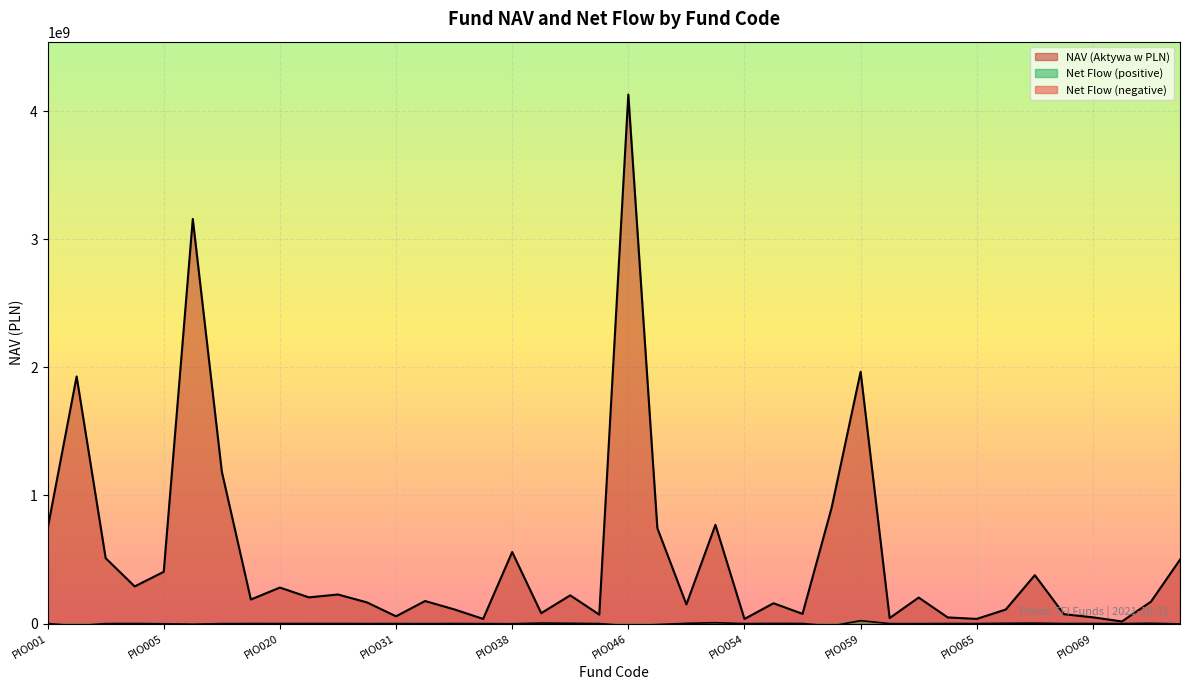

True or false: NAV (Aktywa w PLN) has a value of 1965775583.3 at PIO059.

True